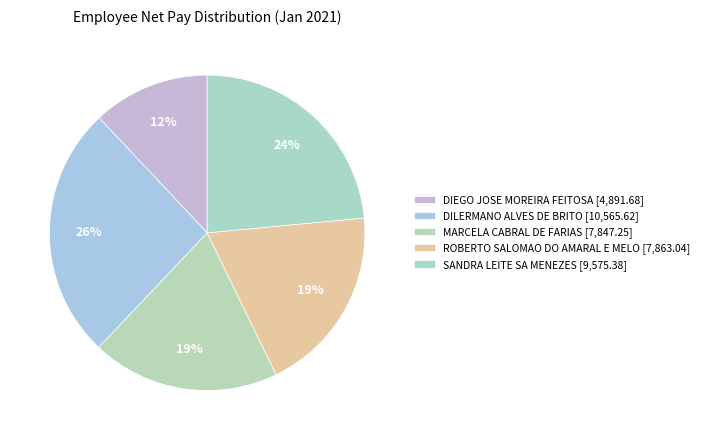

Count the number of slices in the pie.

5